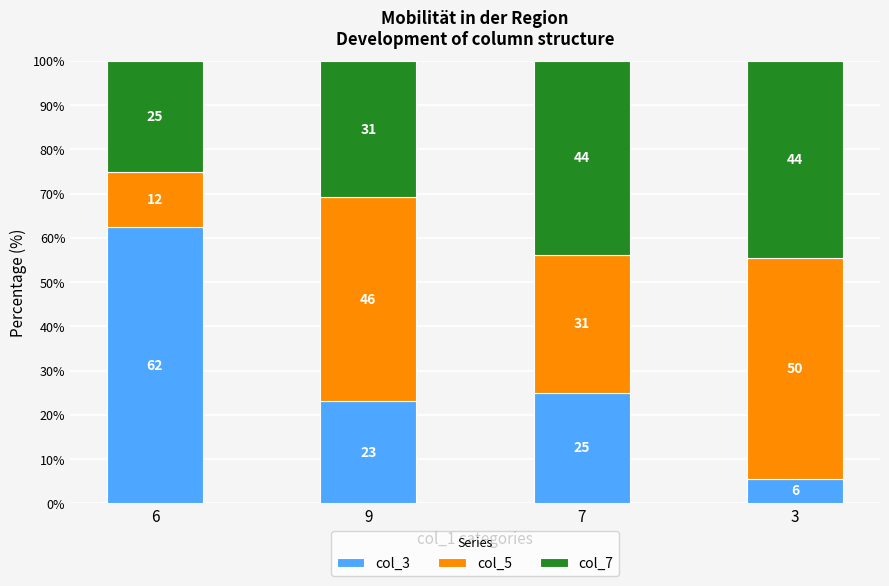

What is the total value across all series at 7?

100.0